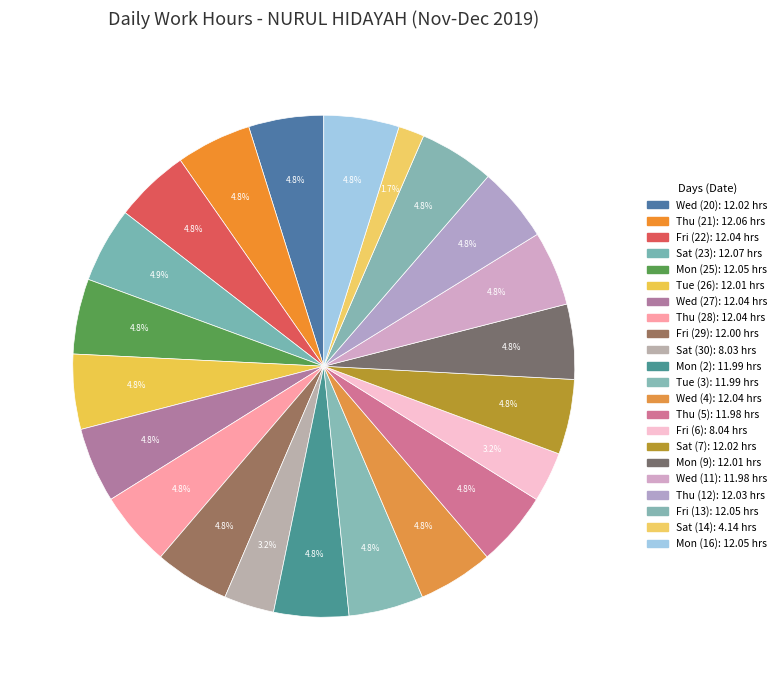

Which has a higher value, Sat (14) or Thu (28)?

Thu (28)